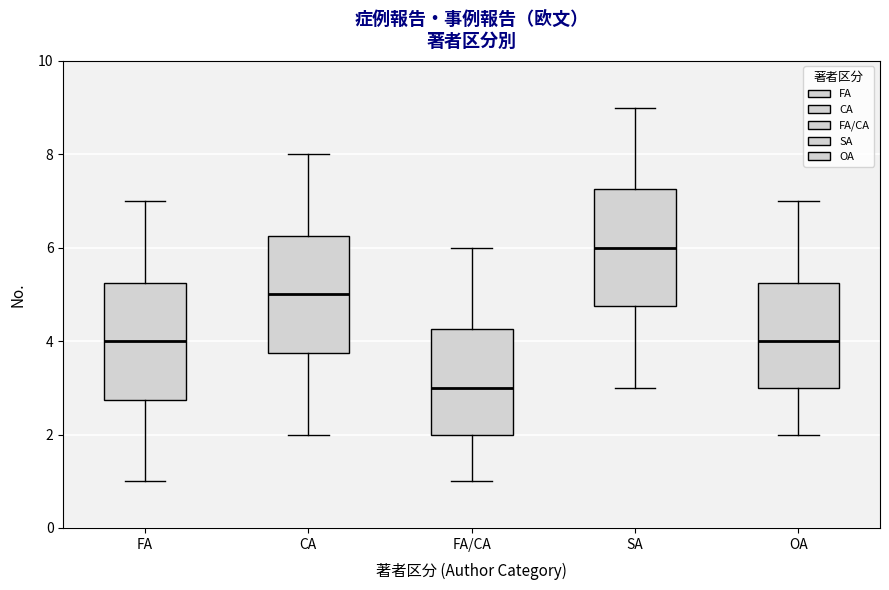

Reading left to right, transcribe this box plot: for each box, give where its median line is, the range the box spans, and where its two whiskers end, as read against the y-axis. The values are not printed on the chart, so give them approximately, as read against the axis.

FA: median 4.0, box 2.8 to 5.2, whiskers 1.0 to 7.0
CA: median 5.0, box 3.8 to 6.2, whiskers 2.0 to 8.0
FA/CA: median 3.0, box 2.0 to 4.2, whiskers 1.0 to 6.0
SA: median 6.0, box 4.8 to 7.2, whiskers 3.0 to 9.0
OA: median 4.0, box 3.0 to 5.2, whiskers 2.0 to 7.0